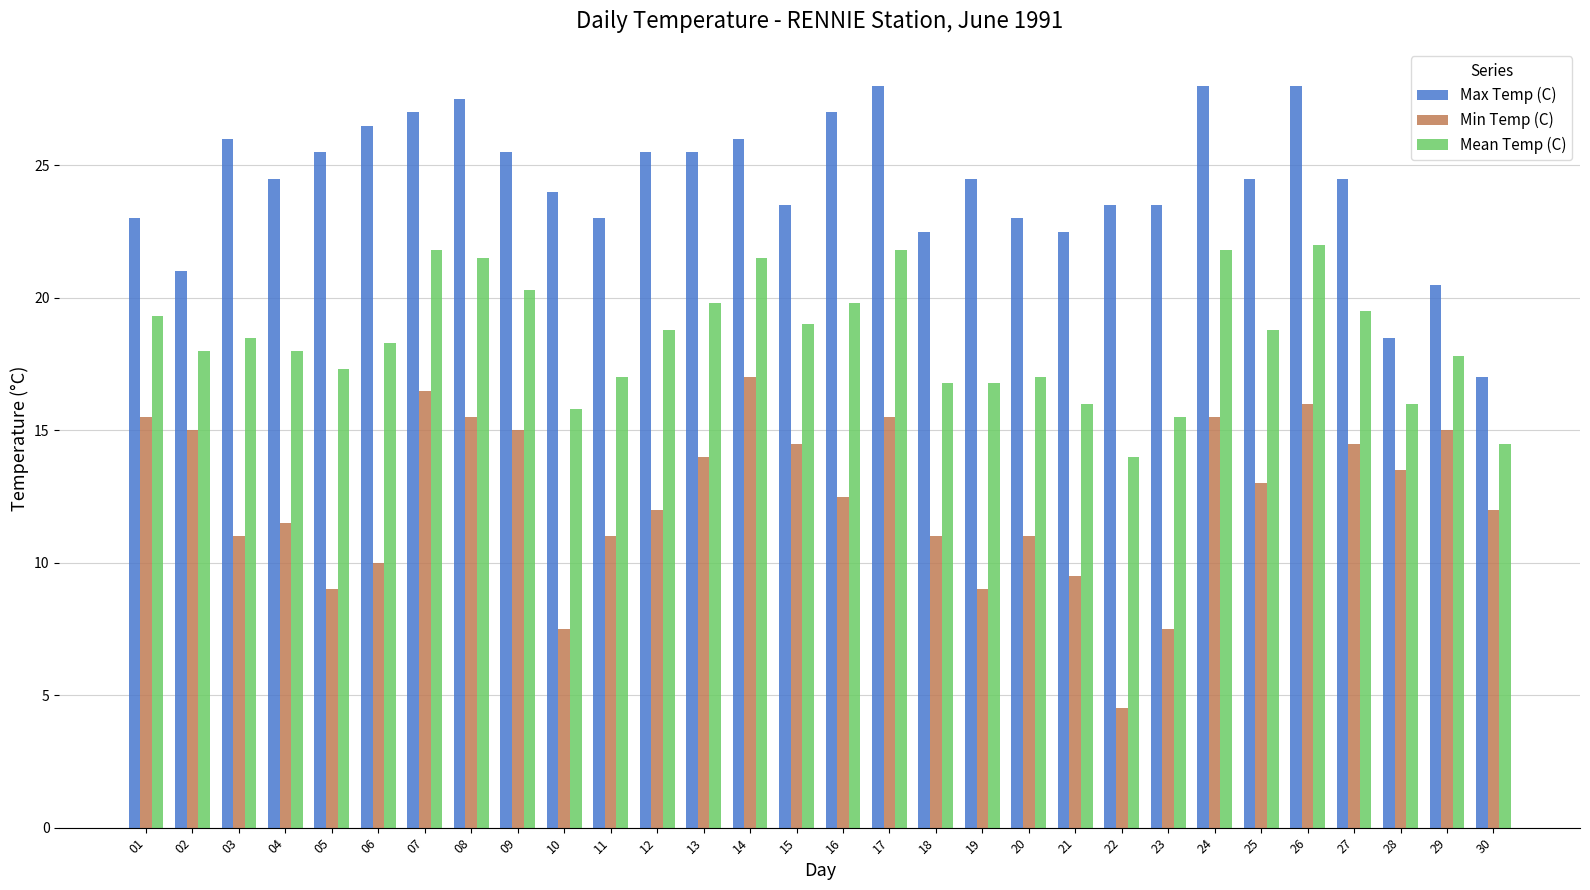

What is the difference between the maximum and minimum values in the Min Temp (C) series?

12.5